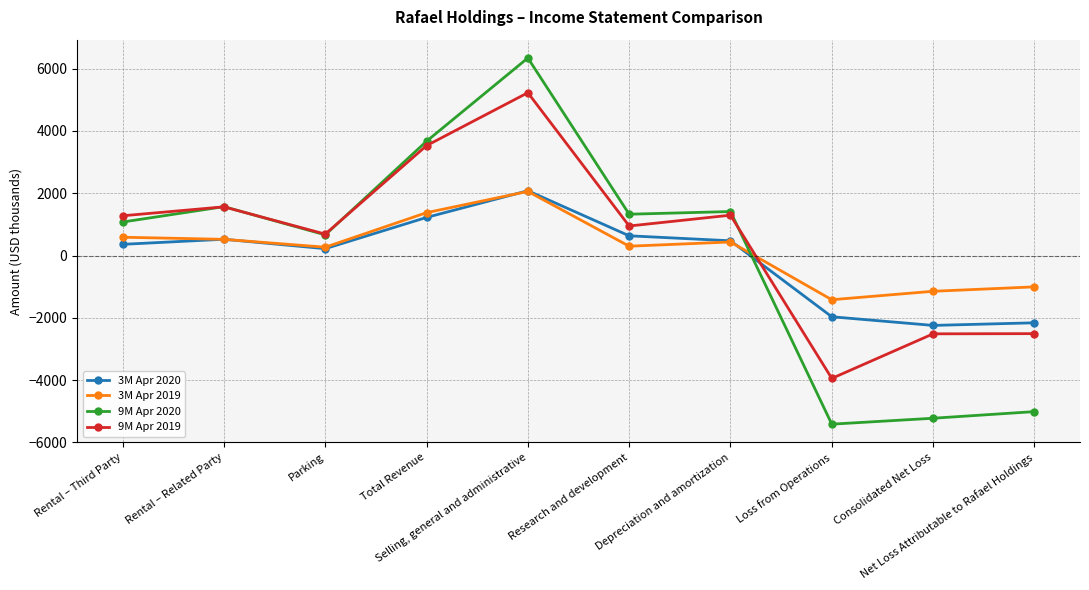

What is the value of the 3M Apr 2019 point at the 1st from the left?

588